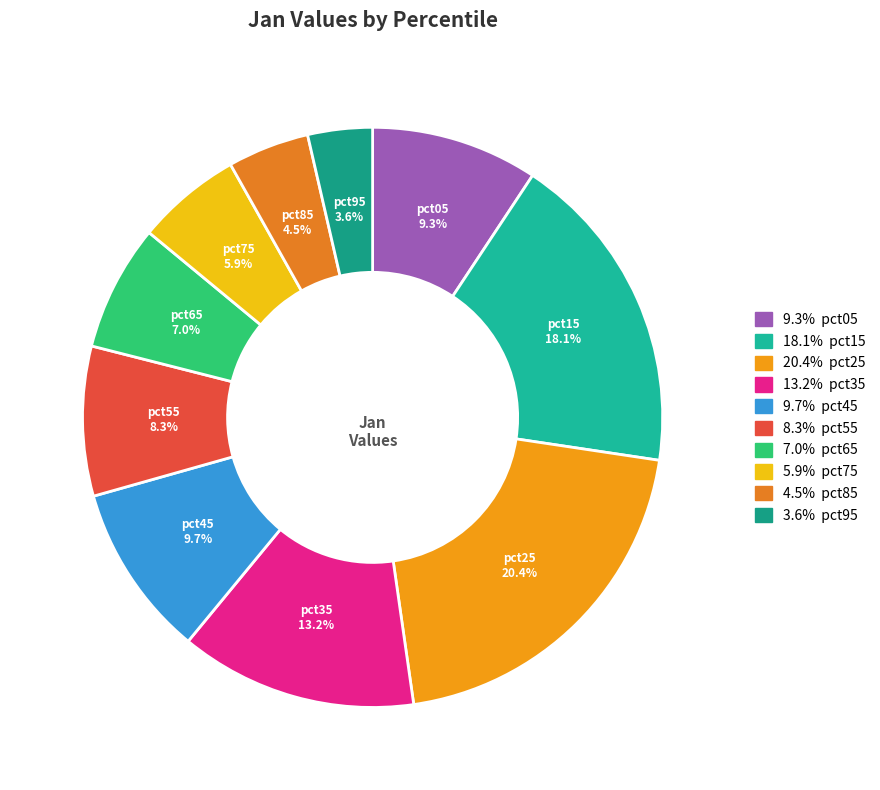

Rank the categories by value from lowest to highest.

pct95, pct85, pct75, pct65, pct55, pct05, pct45, pct35, pct15, pct25